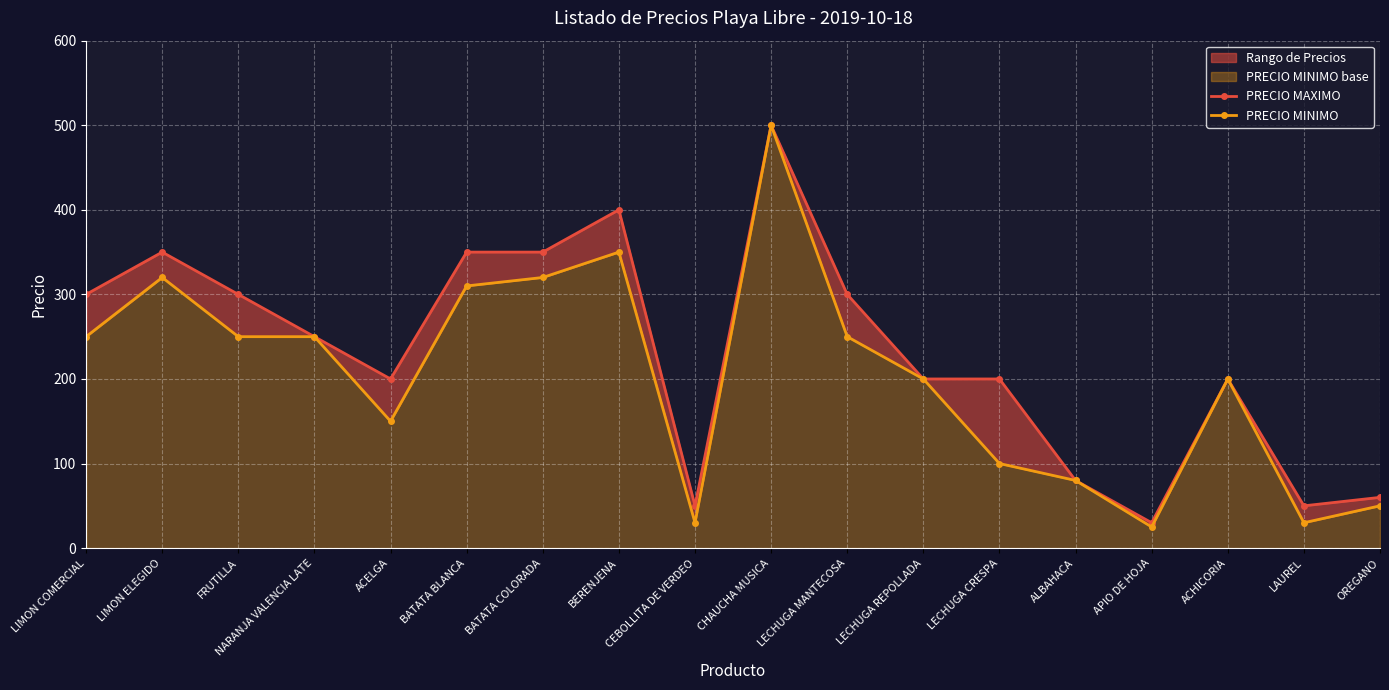

What position from the left is OREGANO?

18